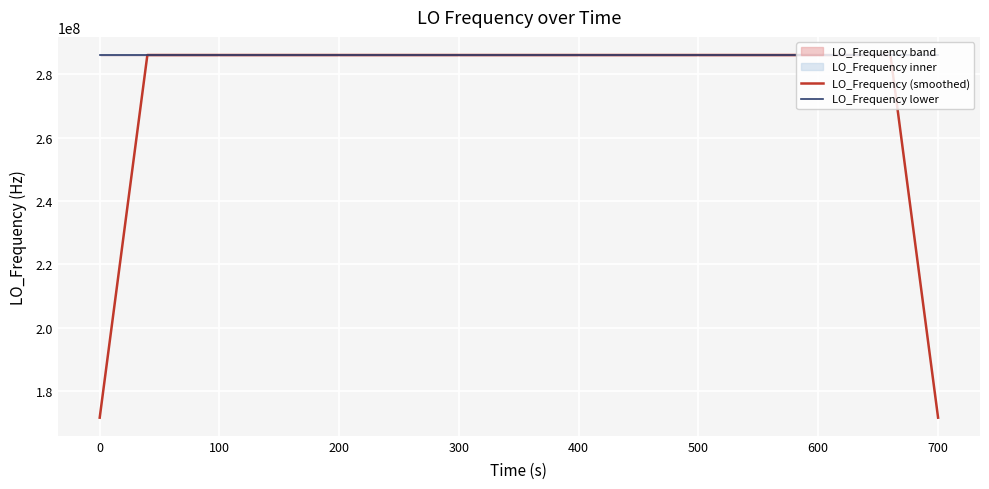

What is the label of the 6th point from the left?

400